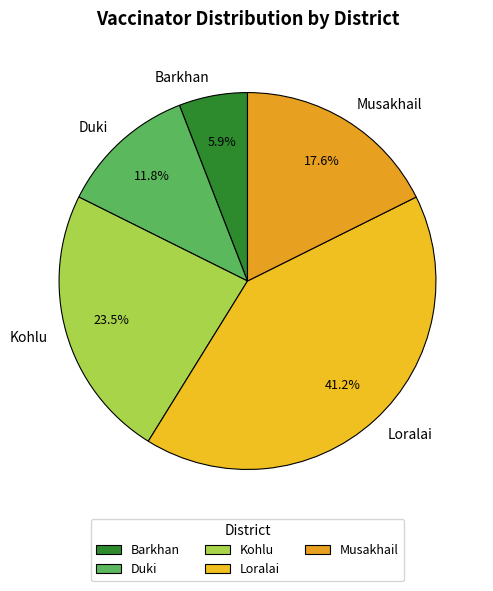

How many segments does this pie chart have?

5